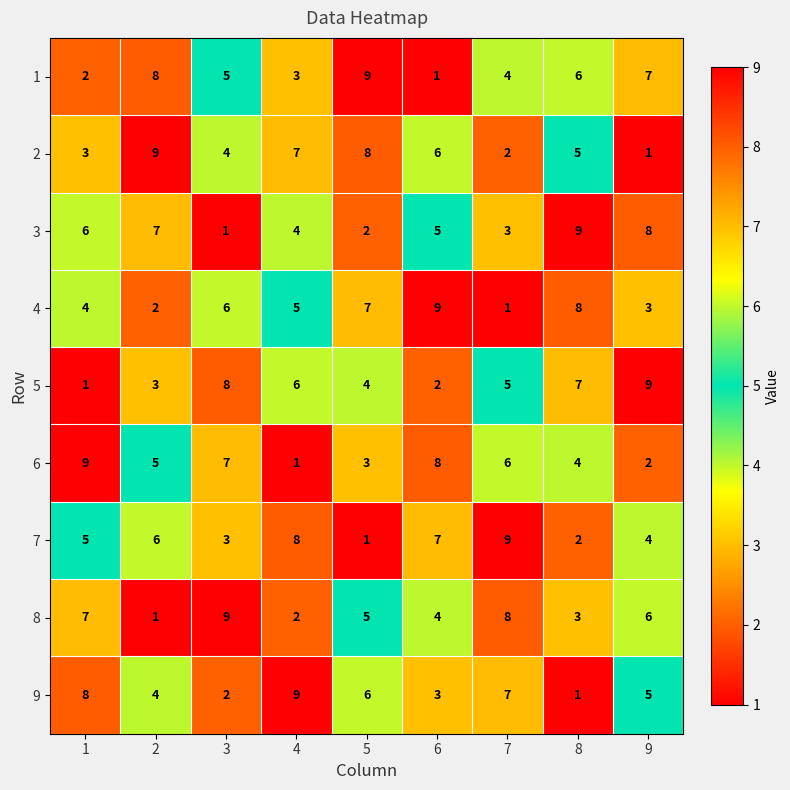

Which series changed the most between 4 and 6?

6